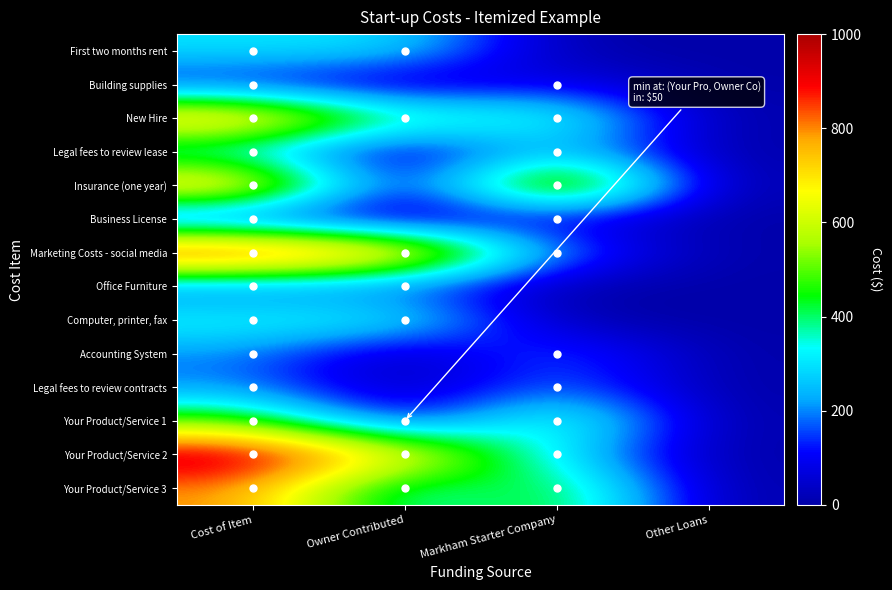

How many distinct data groups are displayed?

14